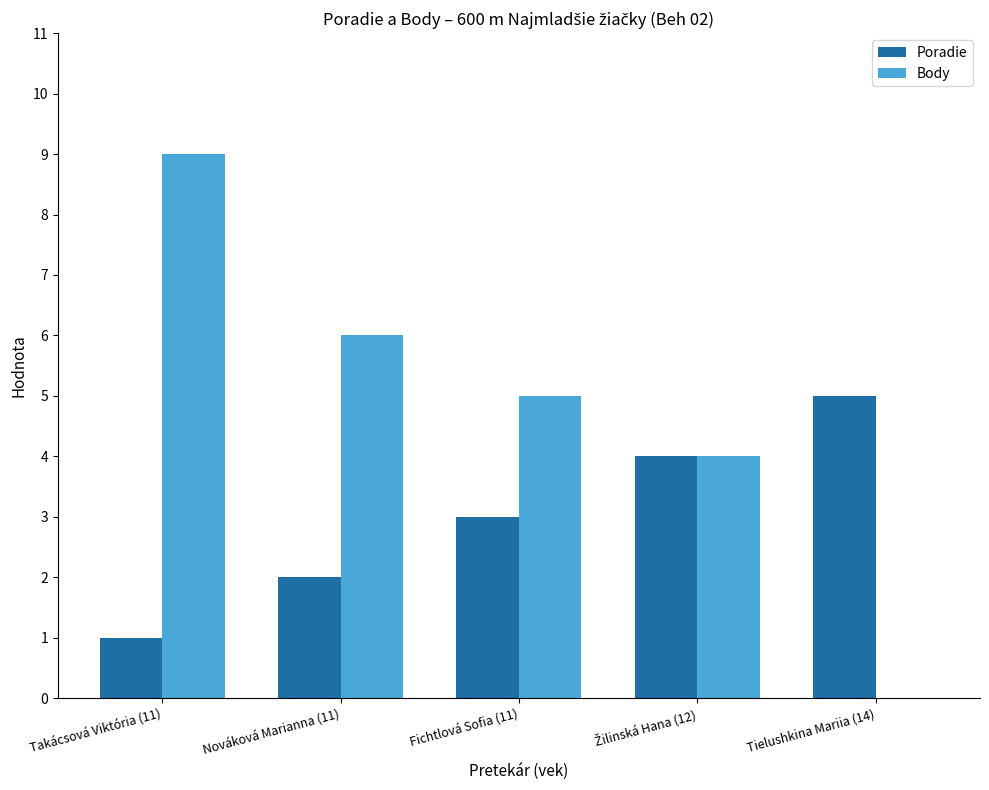

What are all the series names shown in the legend?

Poradie, Body